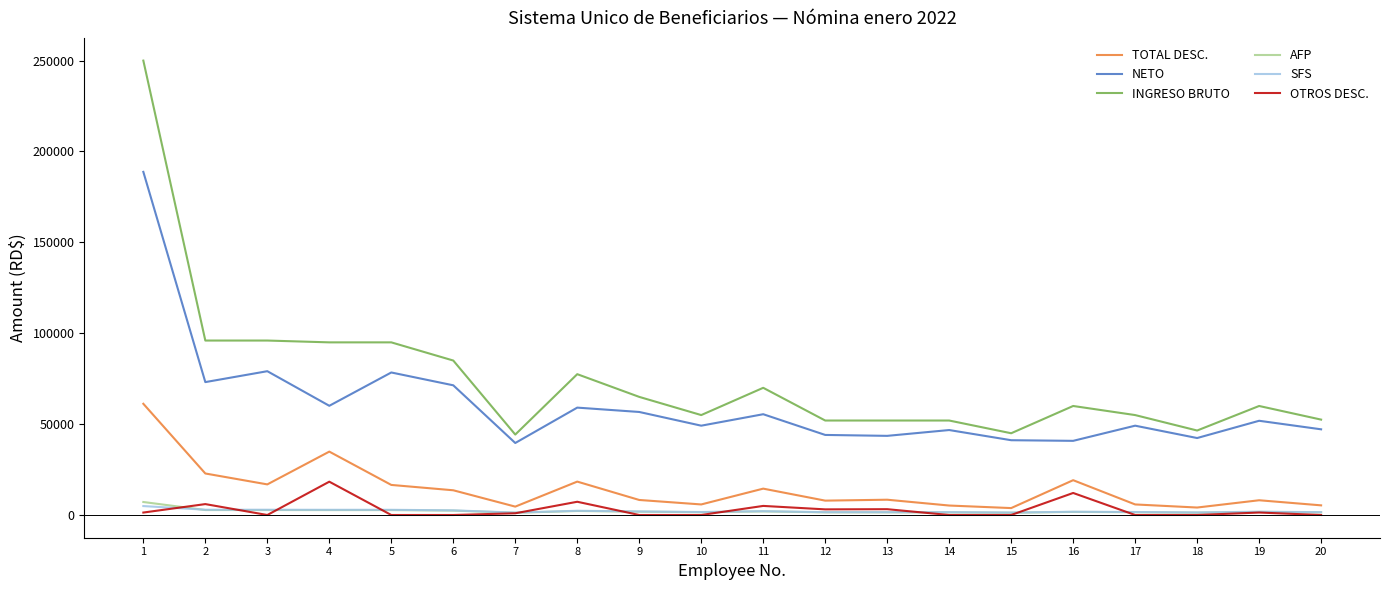

At which category is the sum across all series the highest?

1